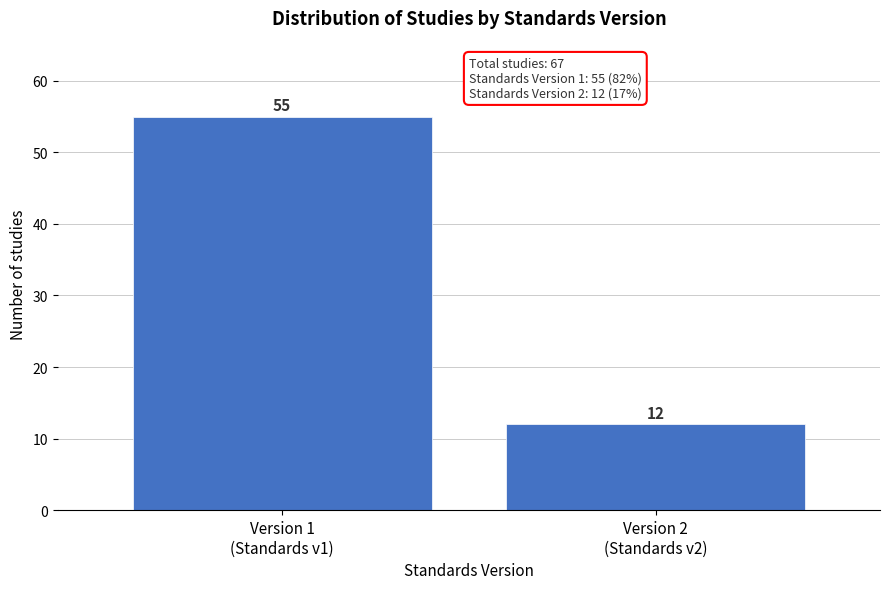

Reading left to right, list all the values displayed in this chart.

55	12